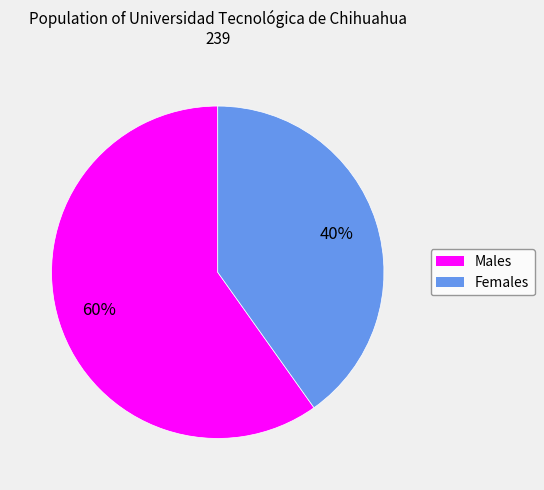

Does any single category account for the majority?

Yes